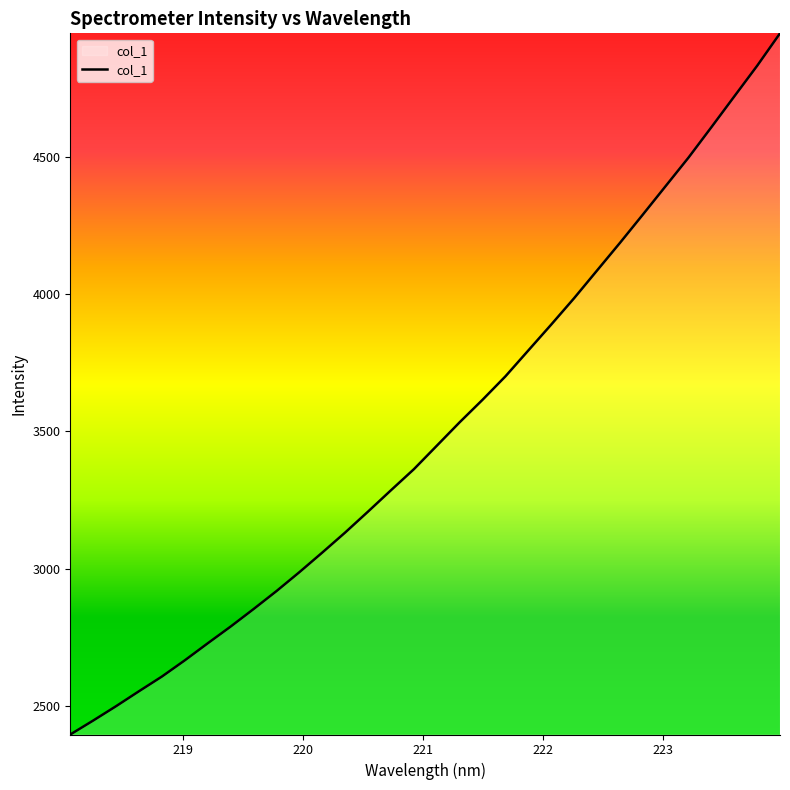

What is the difference between the maximum and minimum values?

2555.5